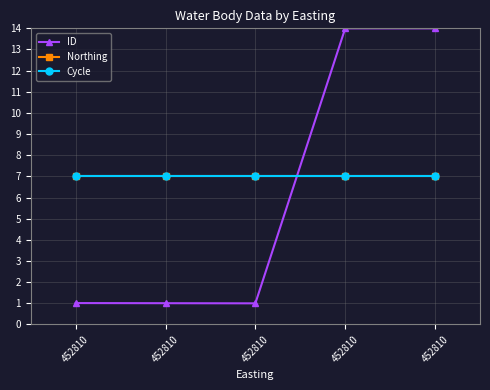

Is this an area chart (filled region under the line)?

No